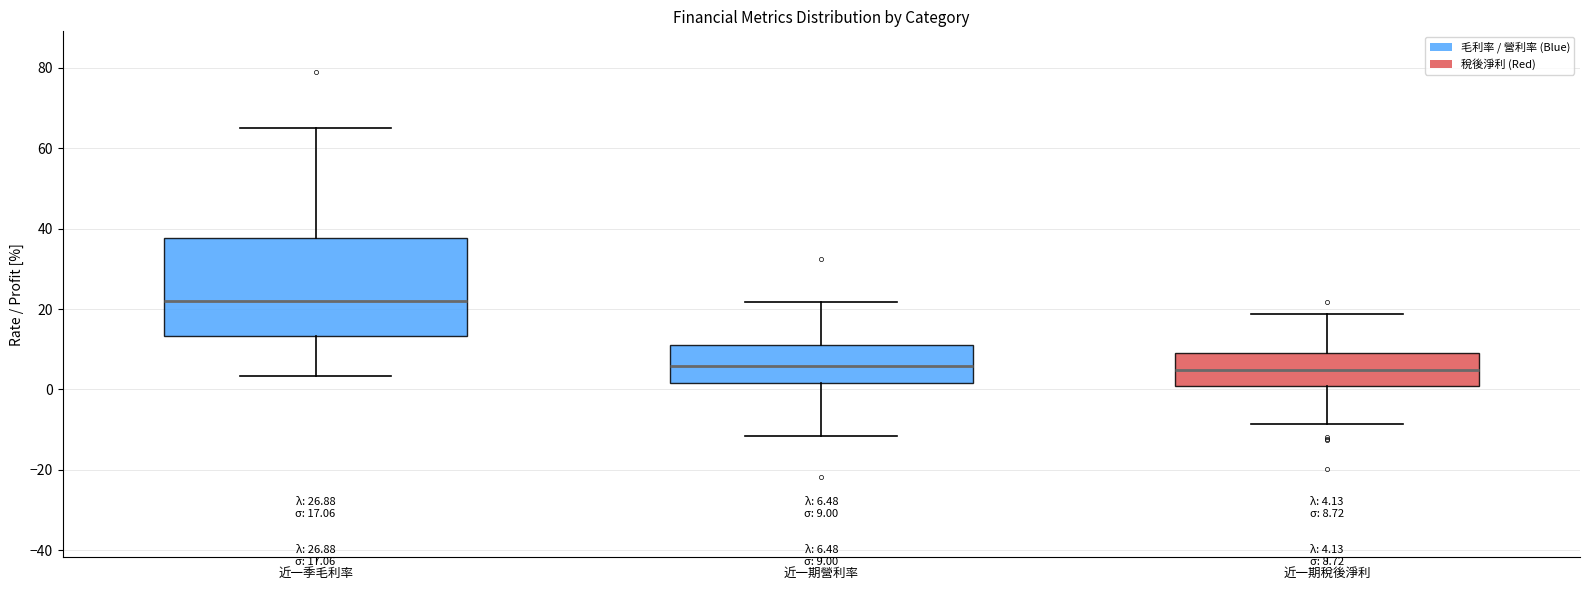

Comparing the boxes themselves (not the whiskers), which one is the tallest?

近一季毛利率